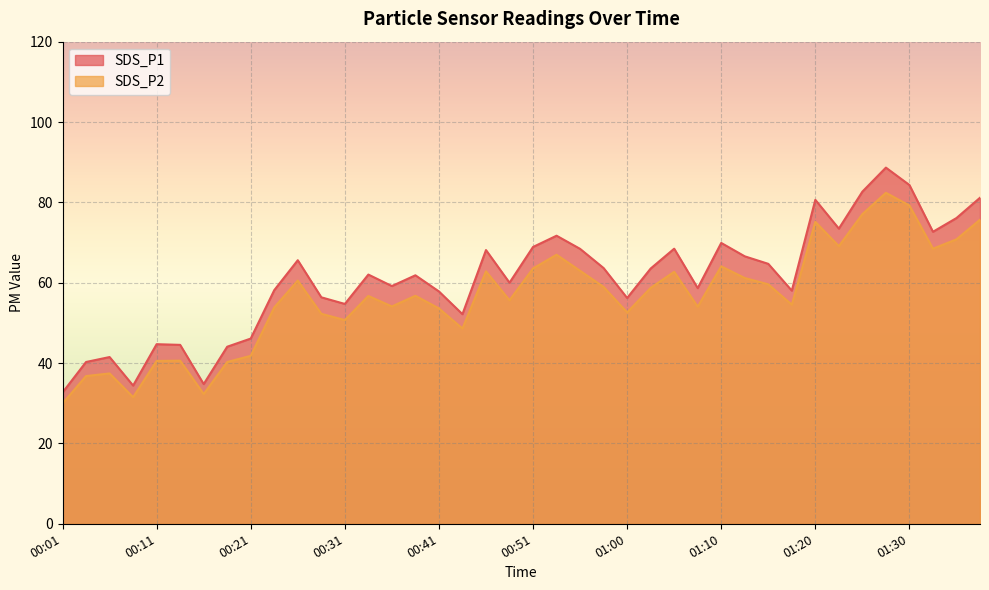

The SDS_P2 series shows 56.7 at 00:33. True or false?

True